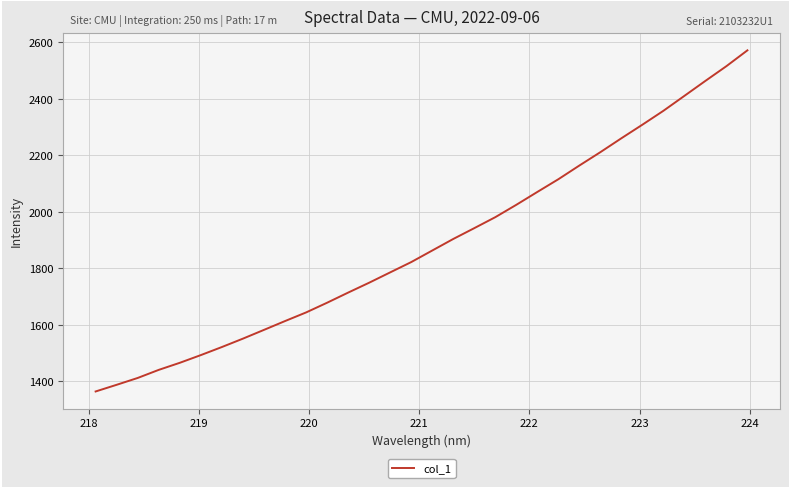

What is the smallest value displayed?

1364.5